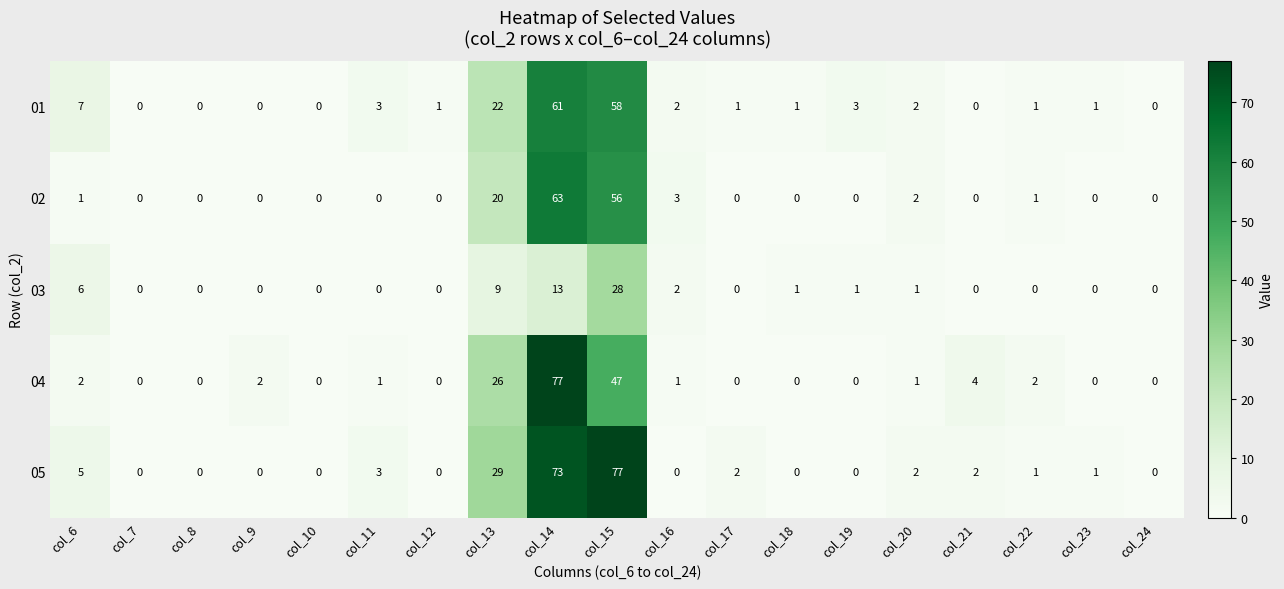

What is the difference between the maximum and minimum values in the 01 series?

61